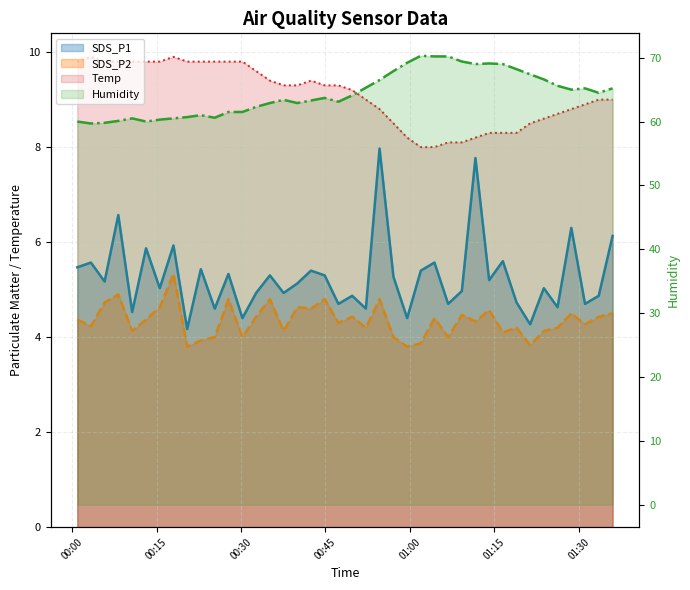

At how many categories does at least one series exceed 38?

40